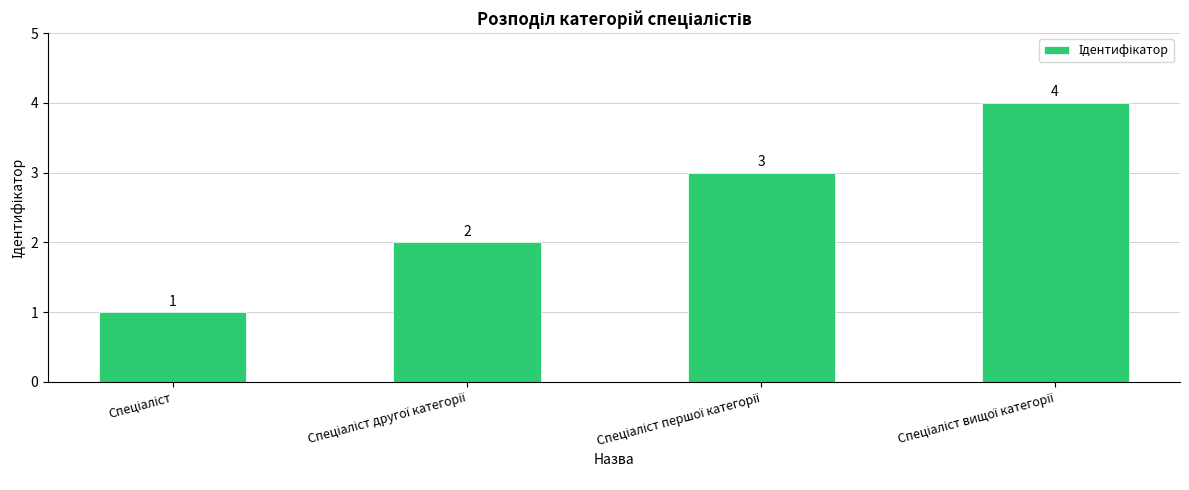

What is the value of the 4th bar from the left?

4